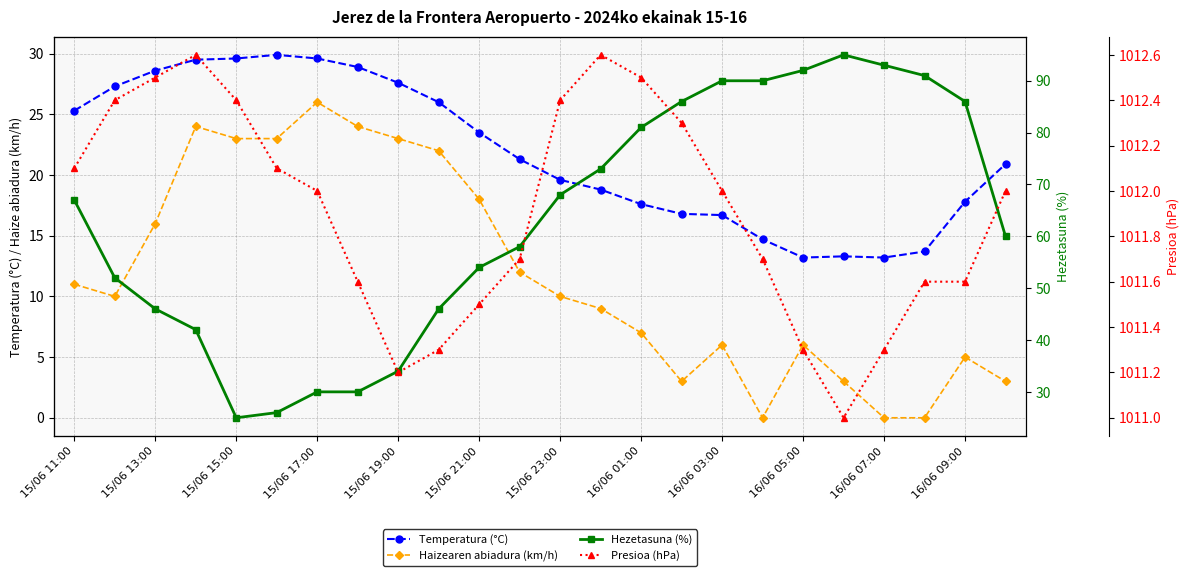

Which label corresponds to the largest value in the chart?

15/06 17:00